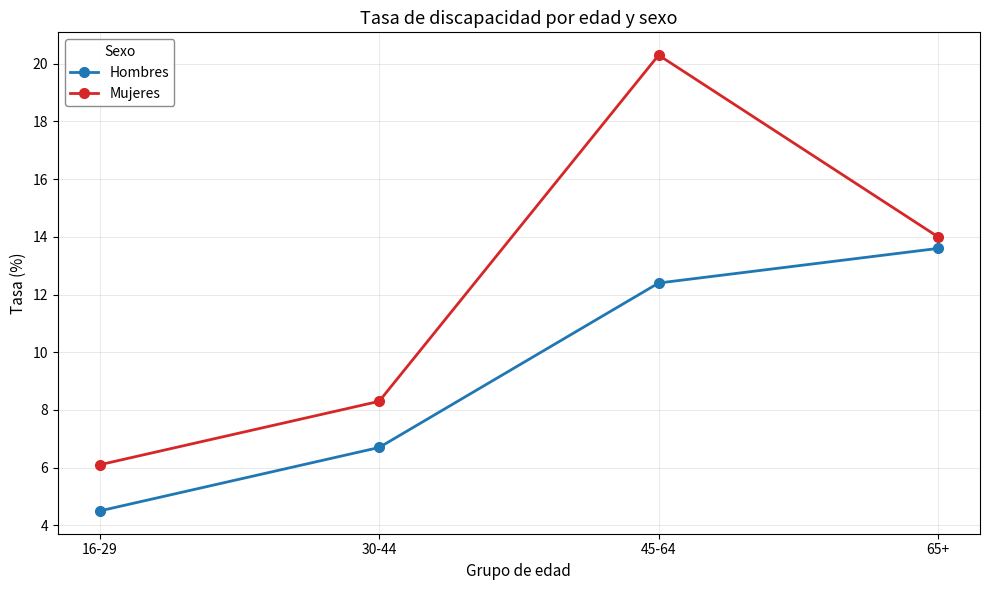

True or false: Mujeres and Hombres cross at least once.

False